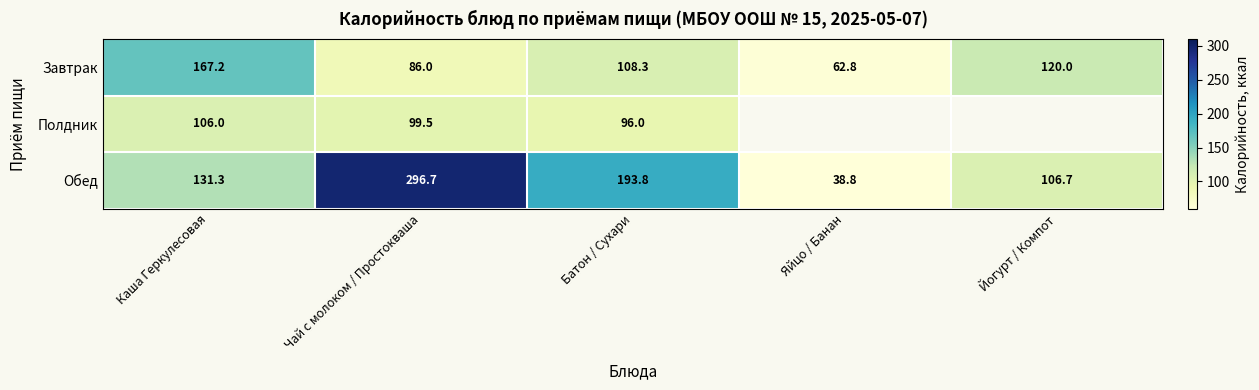

What is the sum of the Завтрак values at Каша Геркулесовая and Батон / Сухари?

275.5